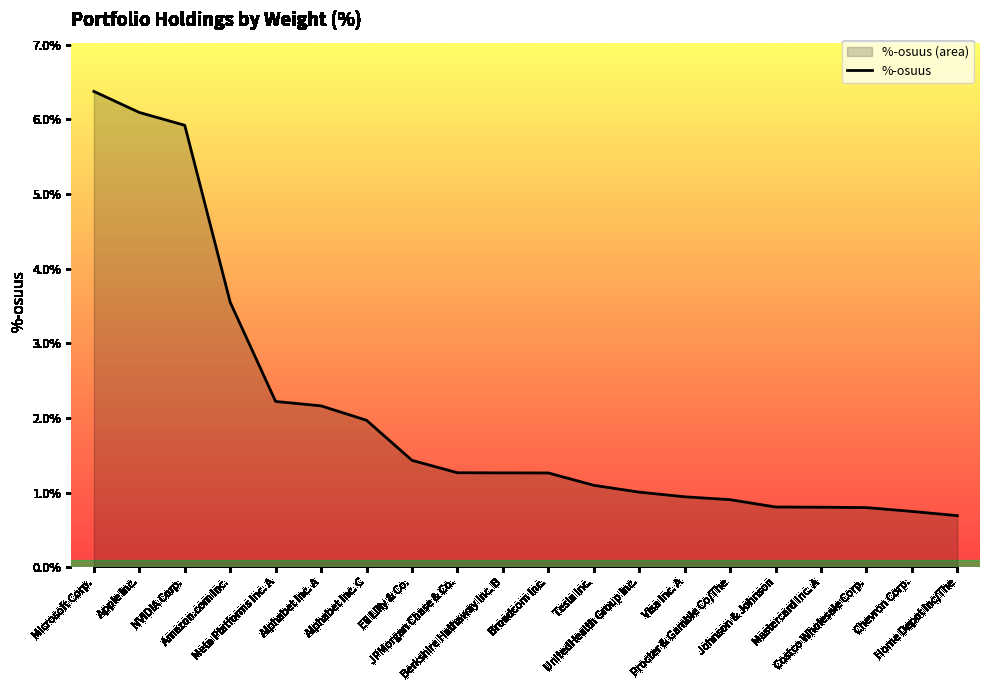

Where is the data nearest to the value 3?

Amazon.com Inc.